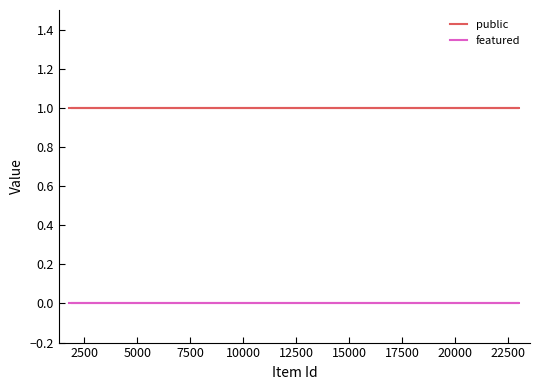

What is the value of the public point at the 3rd from the left?

1